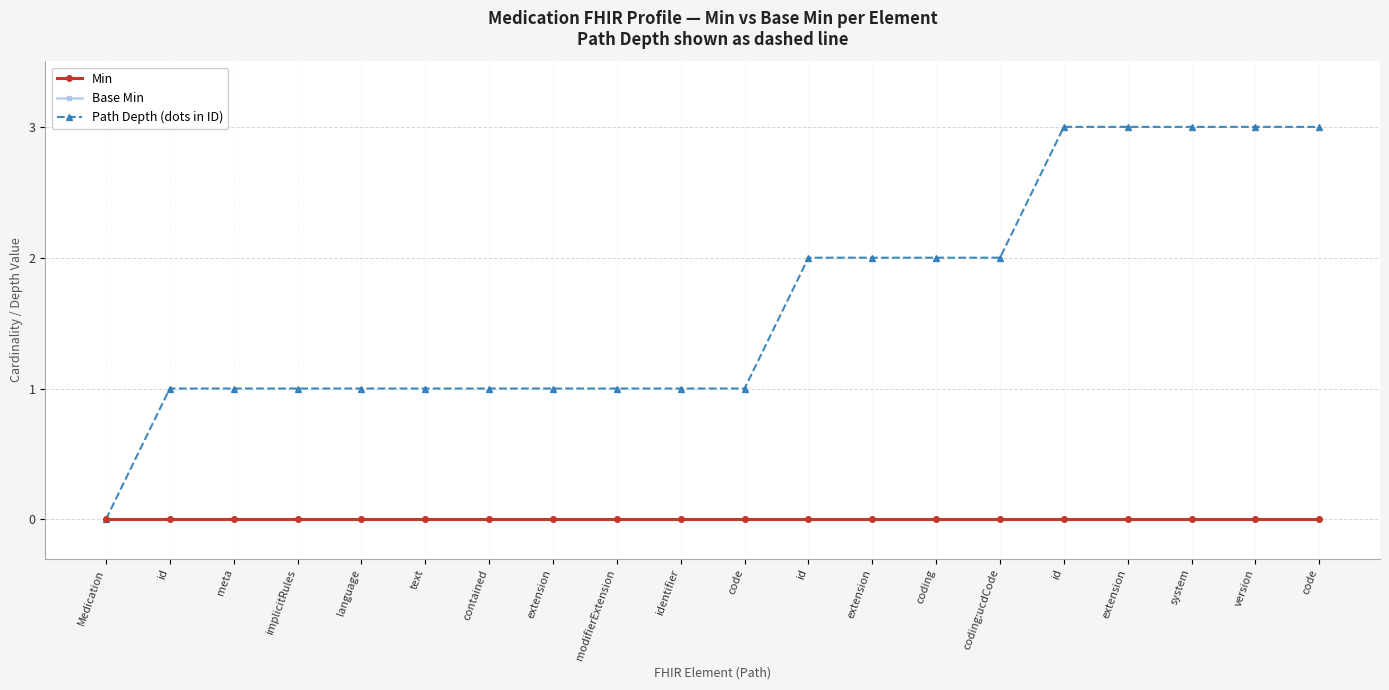

True or false: Min and Path Depth (dots in ID) cross at least once.

False